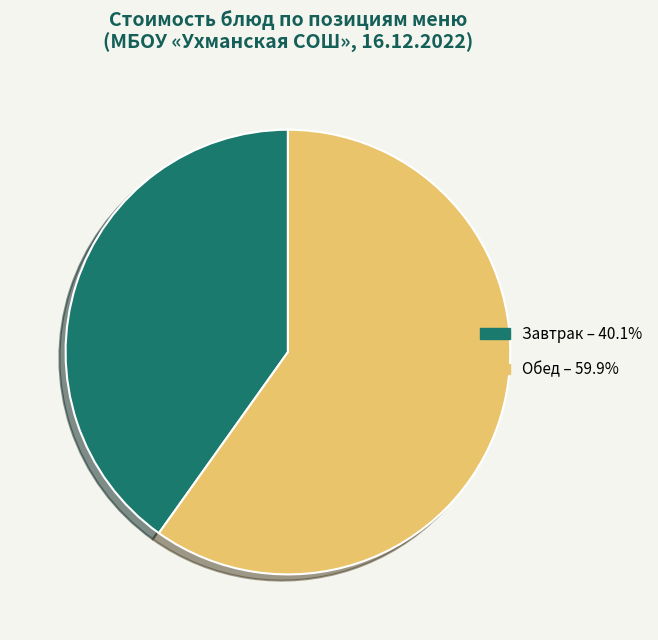

Does any single category account for the majority?

Yes